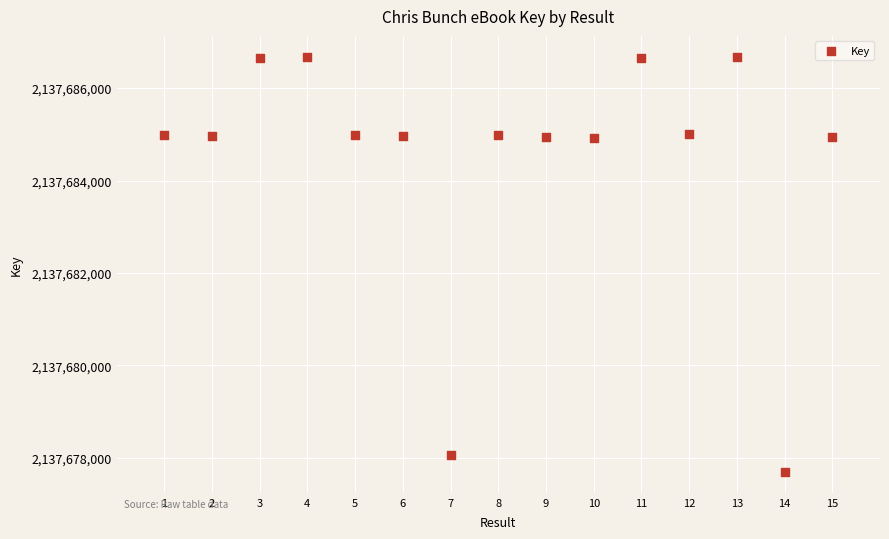

What is the range of X values (max minus min)?

14